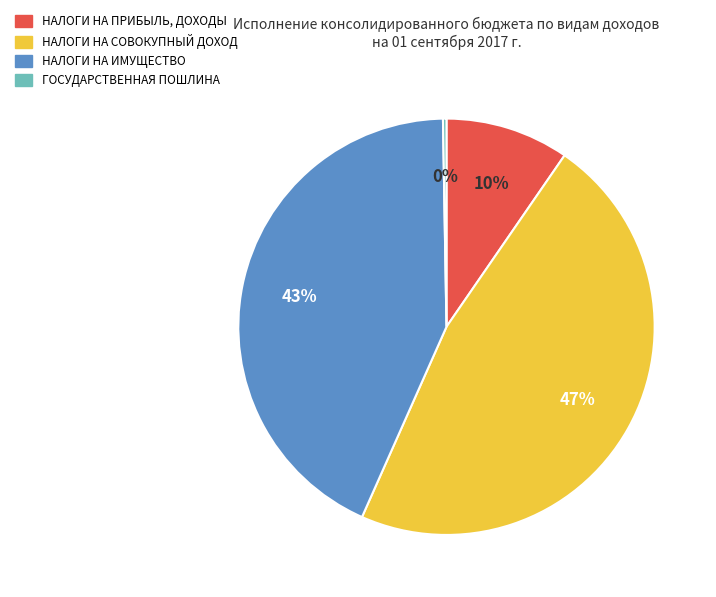

What percentage is the НАЛОГИ НА СОВОКУПНЫЙ ДОХОД slice, to the nearest percent?

47%